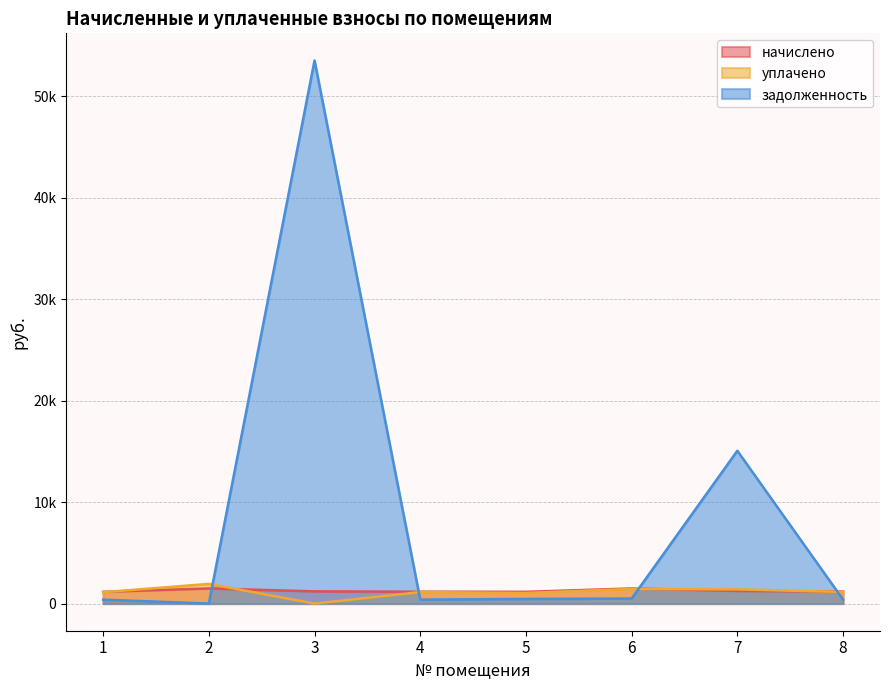

The value of задолженность at 8 is 153.9. True or false?

False